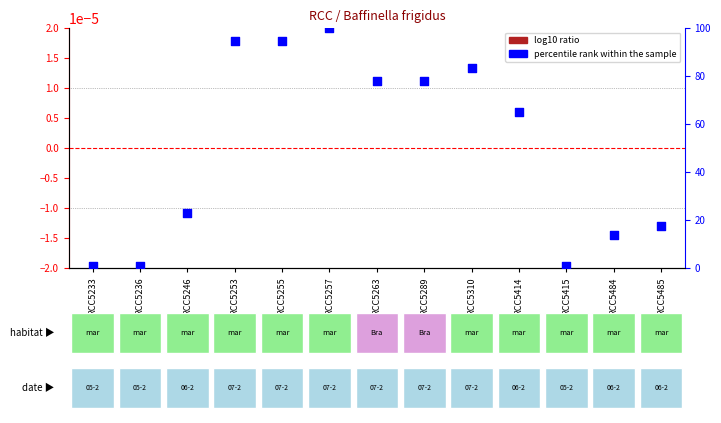

At which category is the sum across all series the highest?

RCC5257